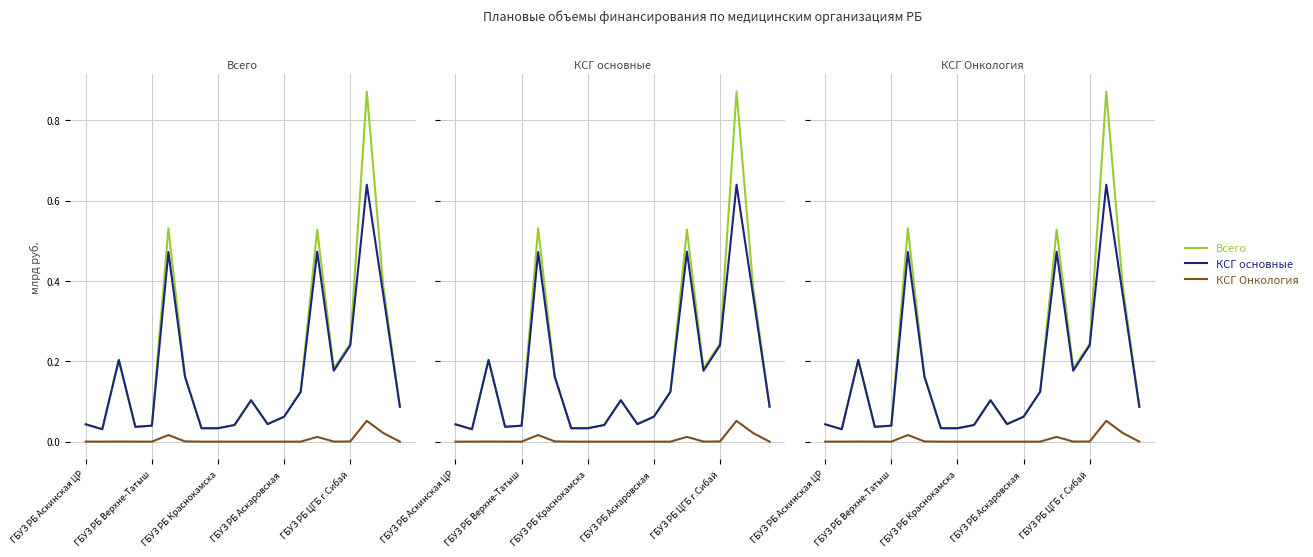

What is the sum of all КСГ основные (col_4) values?

3.4